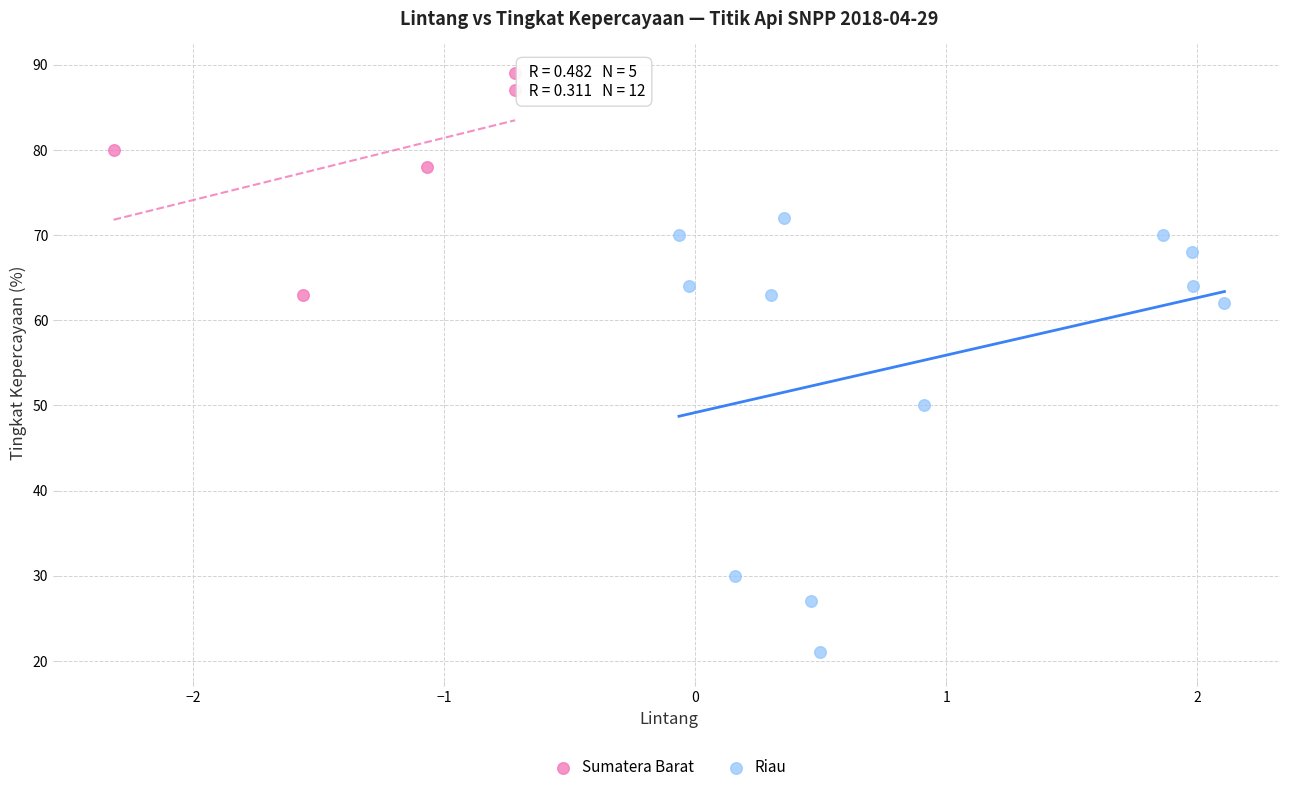

Which series contains the highest Y value?

Sumatera Barat